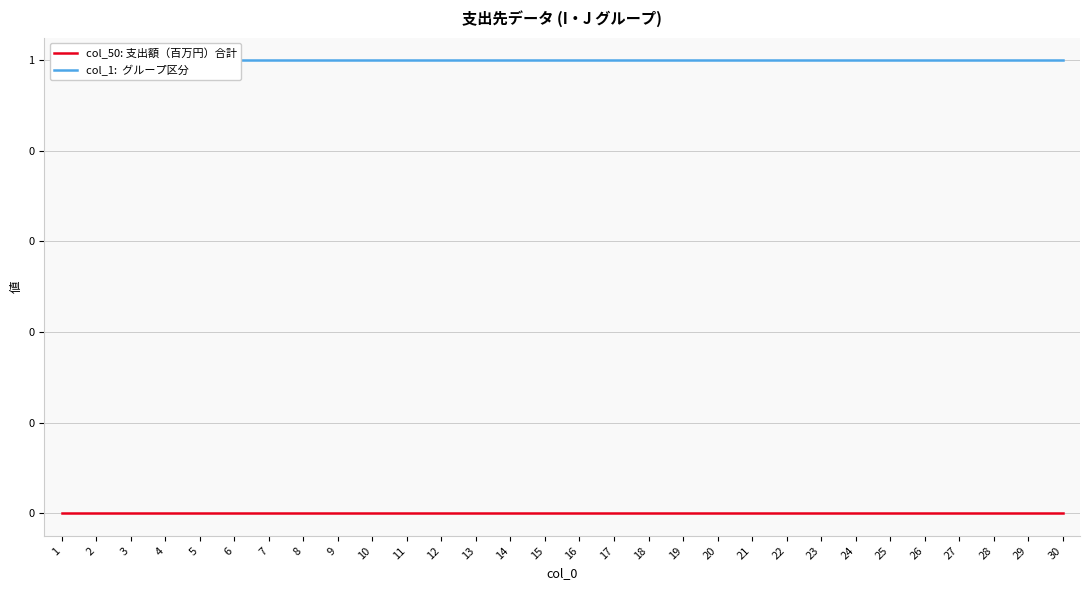

True or false: col_50: 支出額（百万円）合計 and col_1:  グループ区分 intersect in this chart.

False